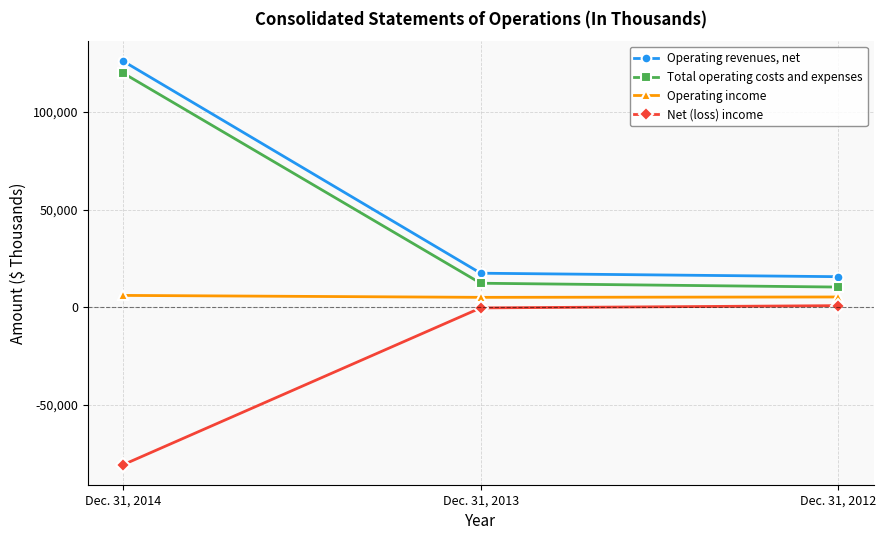

True or false: Total operating costs and expenses has a value of 10386 at Dec. 31, 2012.

True